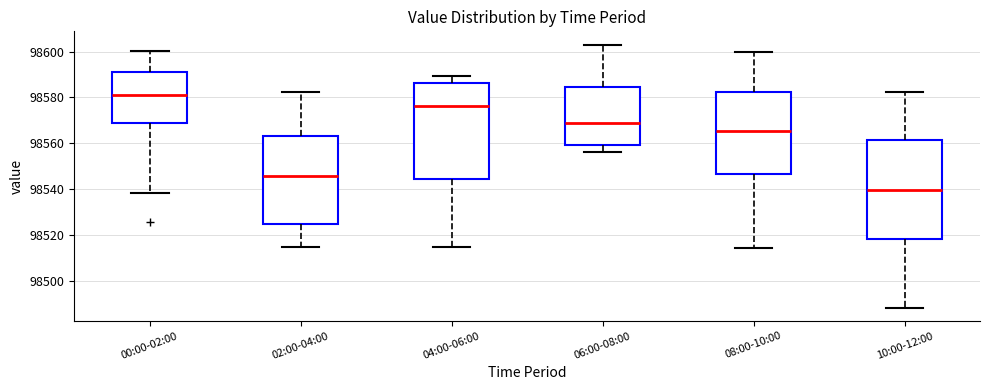

Reading left to right, transcribe this box plot: for each box, give where its median line is, the range the box spans, and where its two whiskers end, as read against the y-axis. The values are not printed on the chart, so give them approximately, as read against the axis.

00:00-02:00: median 98582, box 98568 to 98590, whiskers 98538 to 98600
02:00-04:00: median 98546, box 98524 to 98564, whiskers 98514 to 98582
04:00-06:00: median 98576, box 98544 to 98586, whiskers 98514 to 98590
06:00-08:00: median 98570, box 98560 to 98584, whiskers 98556 to 98604
08:00-10:00: median 98566, box 98546 to 98582, whiskers 98514 to 98600
10:00-12:00: median 98540, box 98518 to 98562, whiskers 98488 to 98582